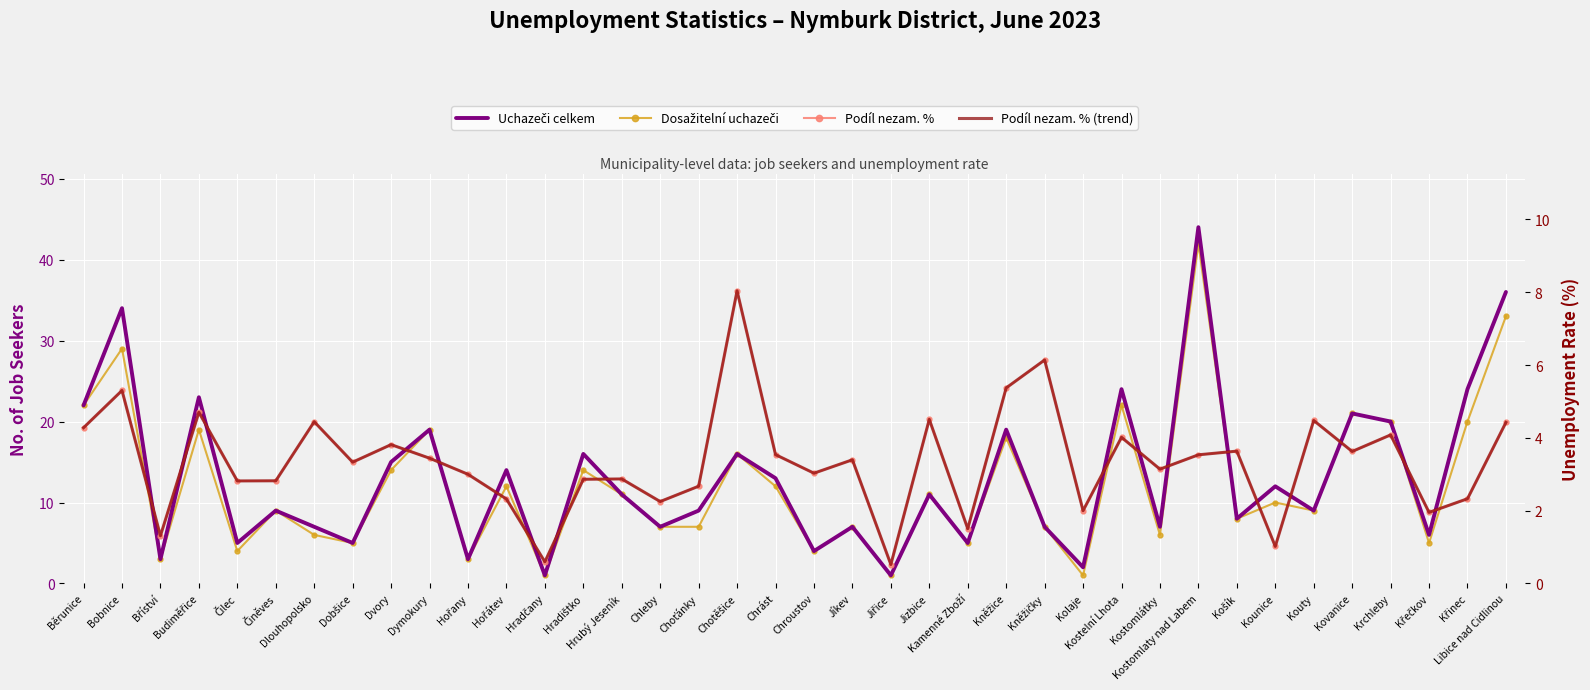

How many lines are shown in the chart?

4